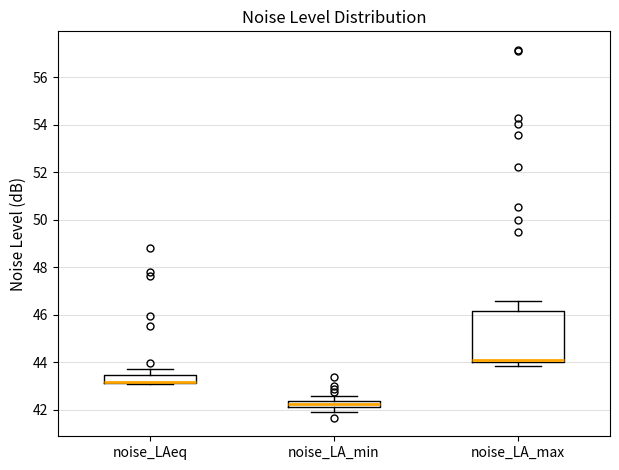

Comparing the boxes themselves (not the whiskers), which one is the tallest?

noise_LA_max